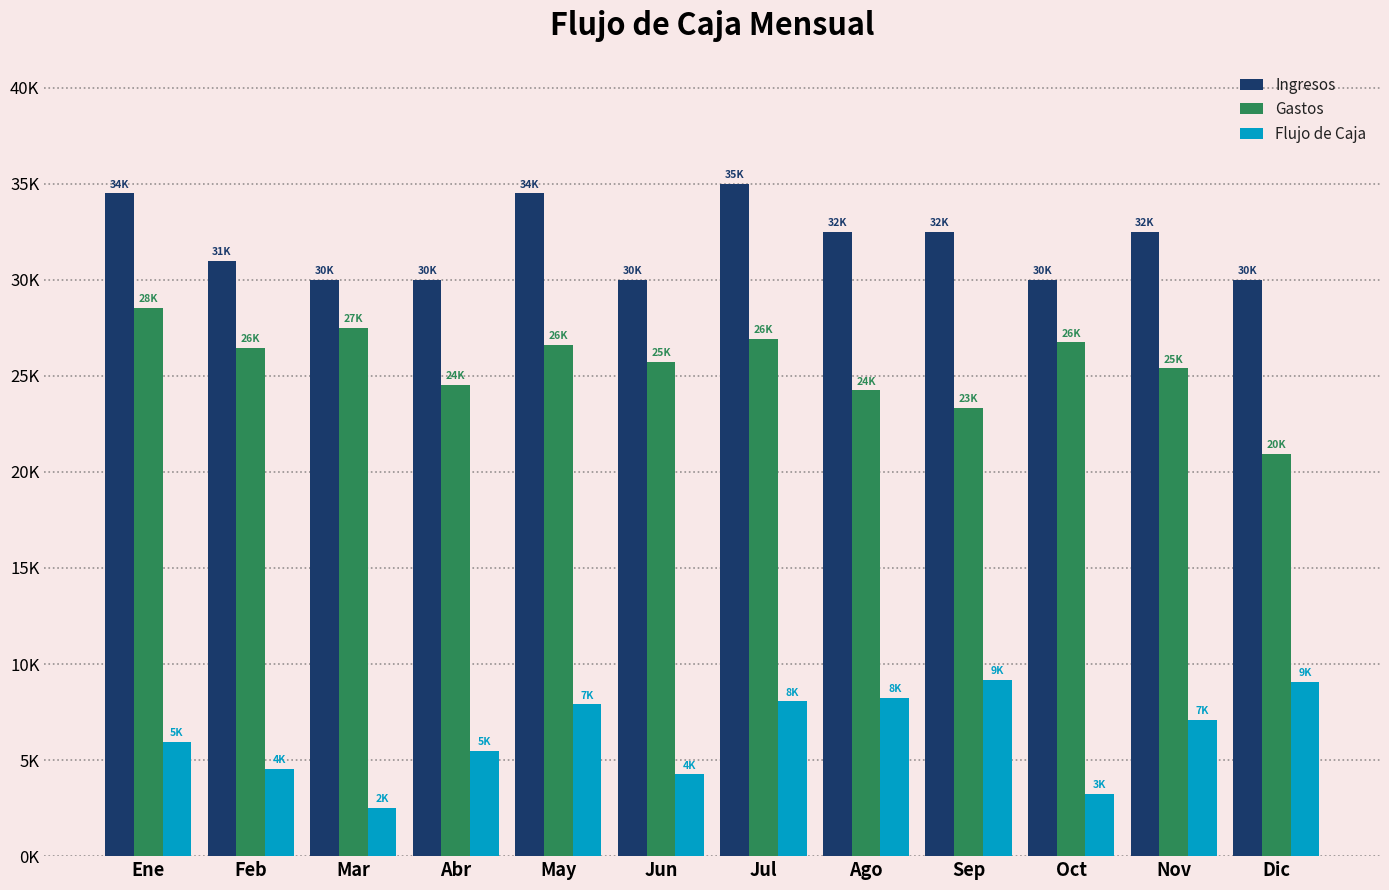

Reading left to right, list all the values displayed in this chart.

Ingresos: Ene=34500	Feb=31000	Mar=30000	Abr=30000	May=34500	Jun=30000	Jul=35000	Ago=32500	Sep=32500	Oct=30000	Nov=32500	Dic=30000
Gastos: Ene=28542	Feb=26442	Mar=27492	Abr=24542	May=26602	Jun=25742	Jul=26942	Ago=24242	Sep=23342	Oct=26742	Nov=25392	Dic=20942
Flujo de Caja: Ene=5958	Feb=4558	Mar=2508	Abr=5458	May=7898	Jun=4258	Jul=8058	Ago=8258	Sep=9158	Oct=3258	Nov=7108	Dic=9058